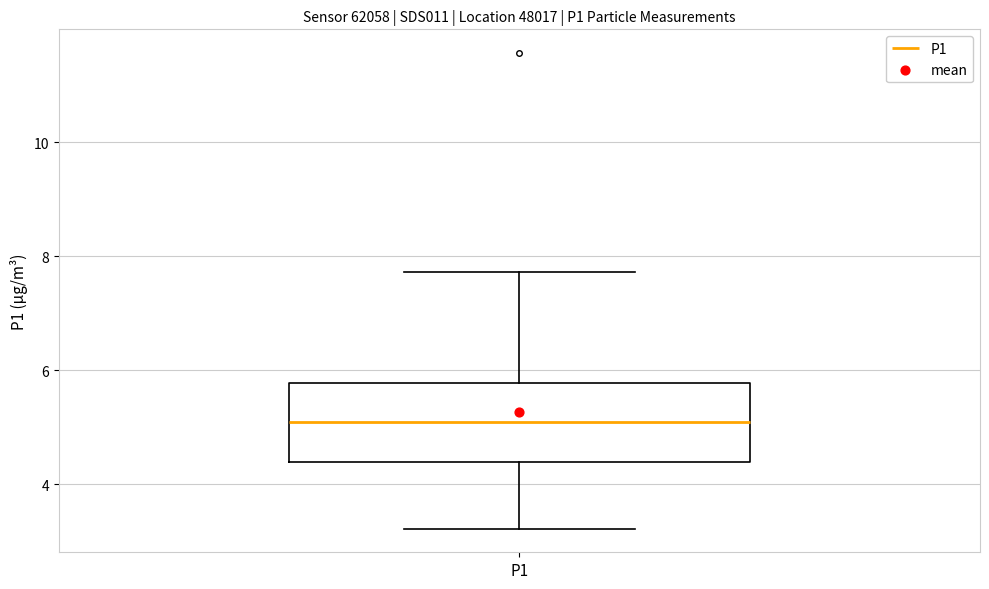

Where does the lower whisker of the box for P1 end on the y-axis? The values are not printed on the chart, so give them approximately, as read against the axis.

3.2